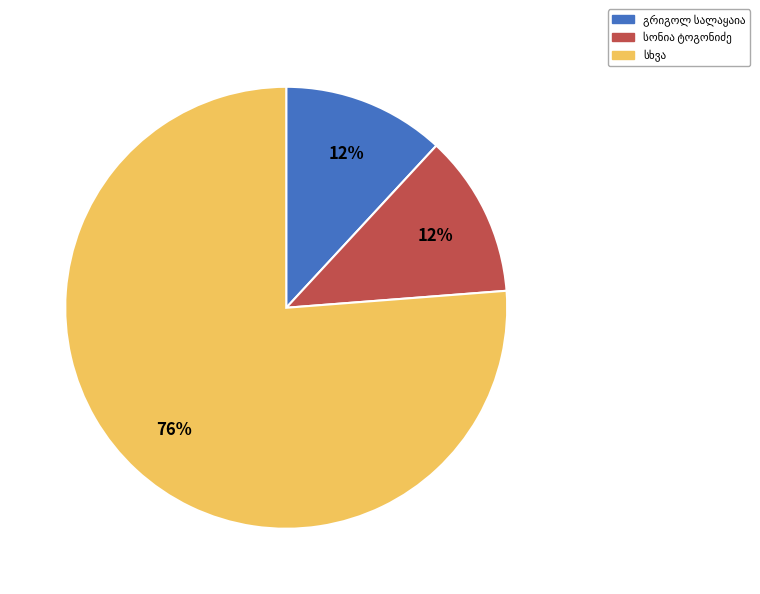

To the nearest percent, what is the average slice percentage?

33%